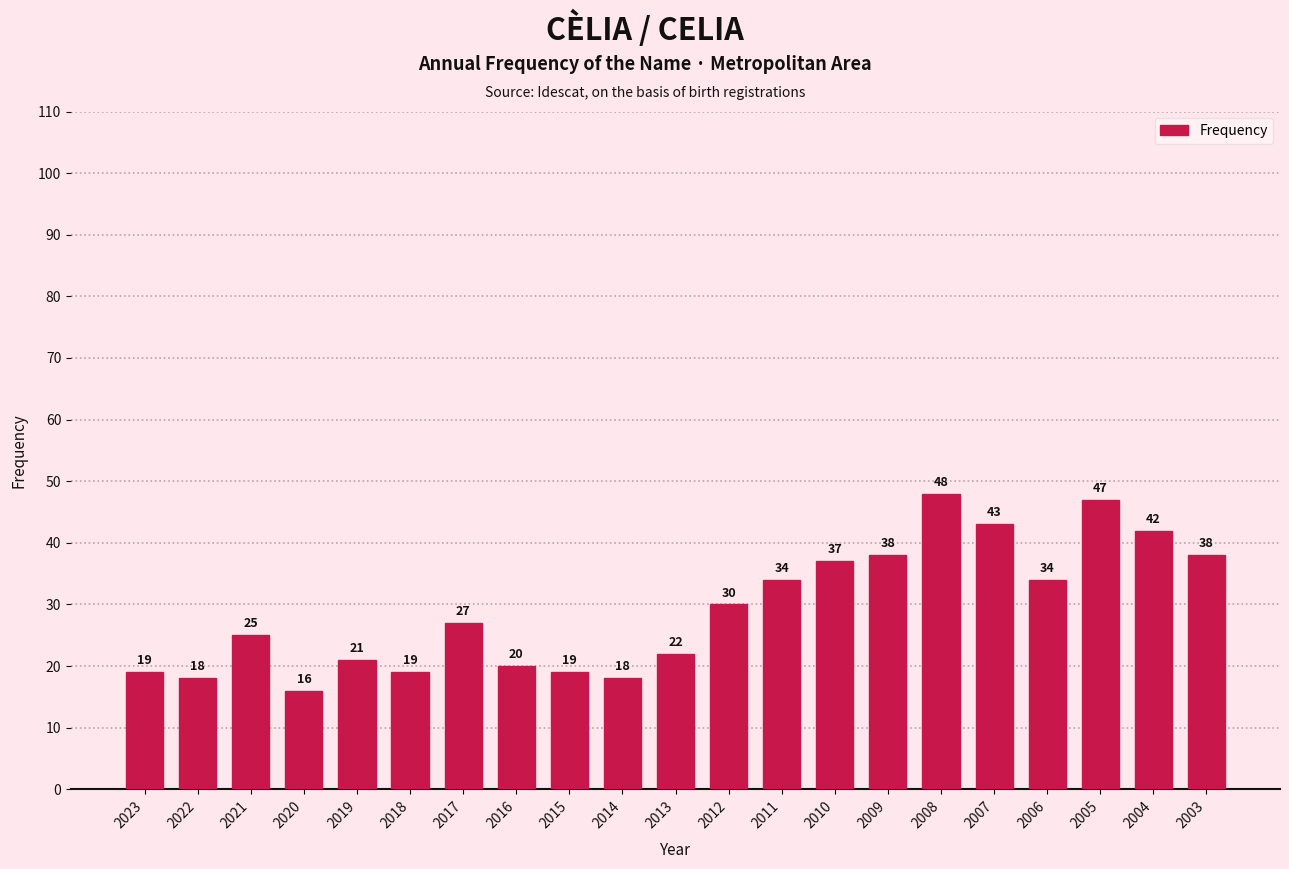

What is the average value?

29